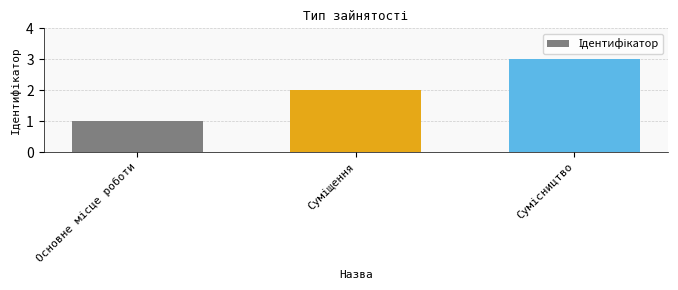

What is the sum of all values?

6